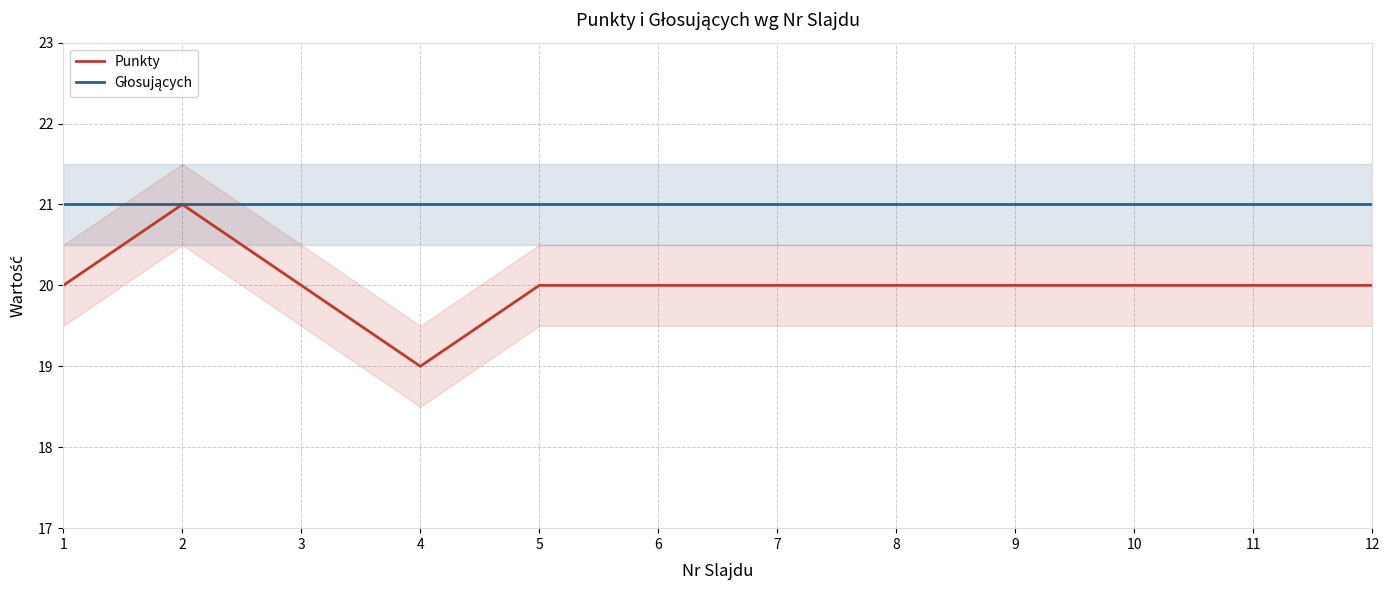

Where is Punkty nearest to the value 20?

1